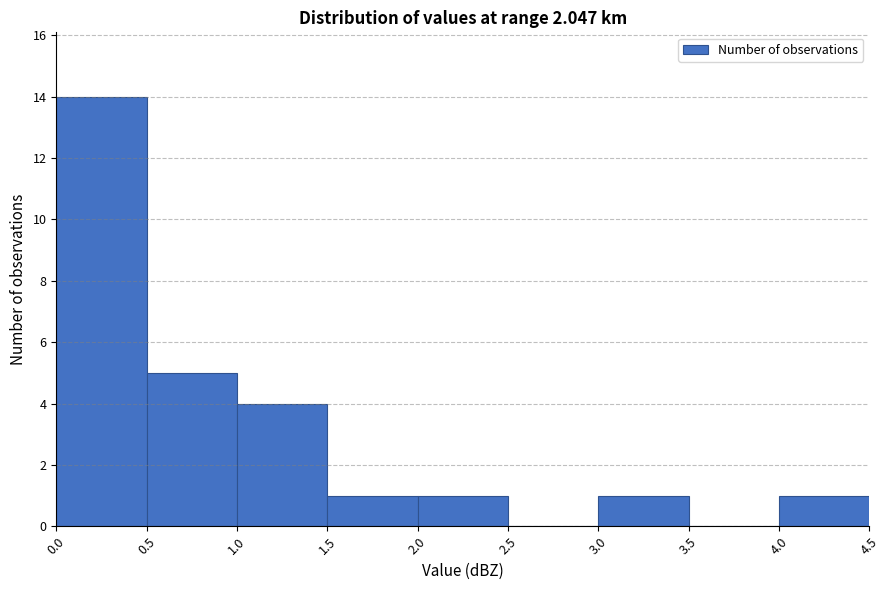

How tall is the bar that spans 4.0 to 4.5 on the x-axis? The values are not printed on the chart, so give them approximately, as read against the axis.

1